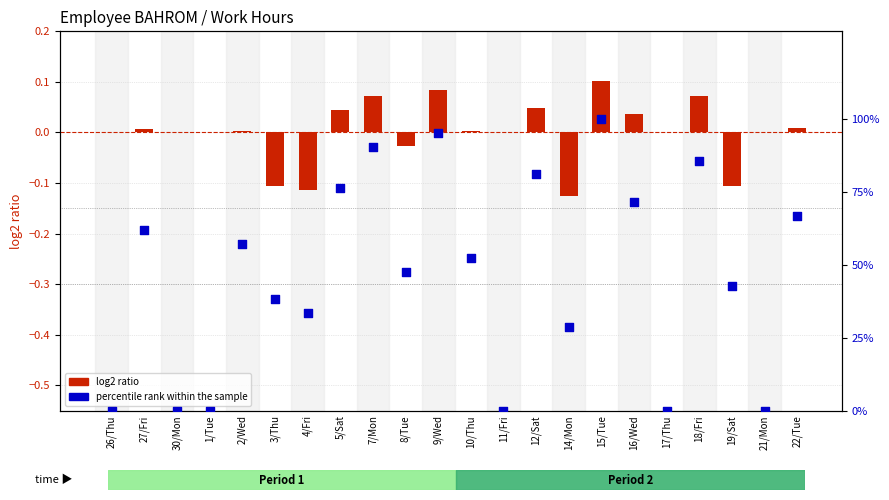

Which series reaches the minimum Y coordinate?

log2 ratio